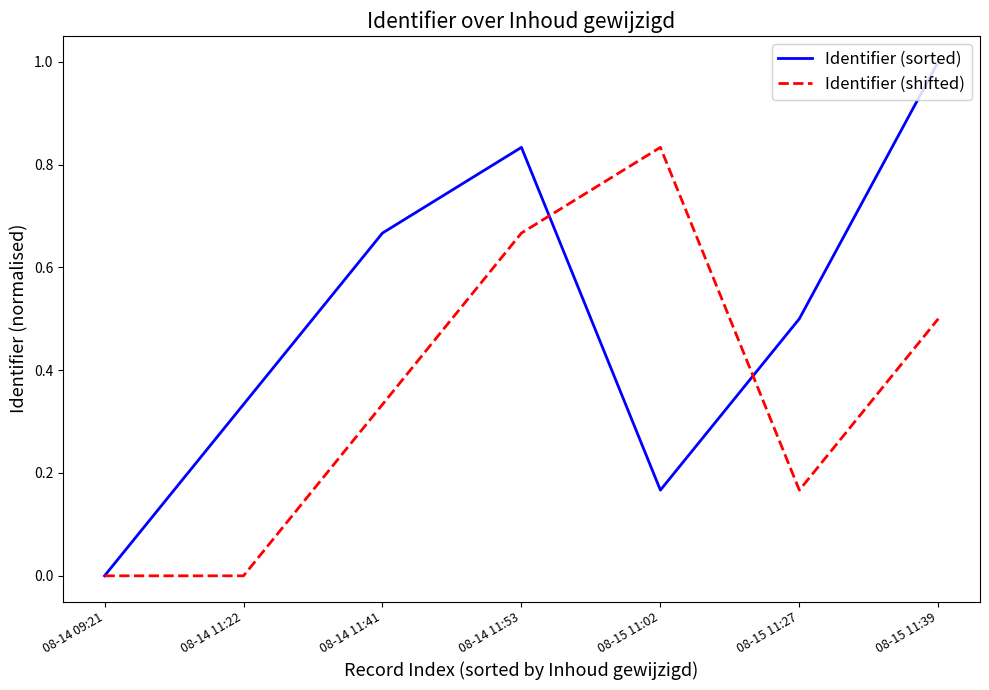

In Identifier (sorted), how many points are lower than both neighbors (excluding endpoints)?

1